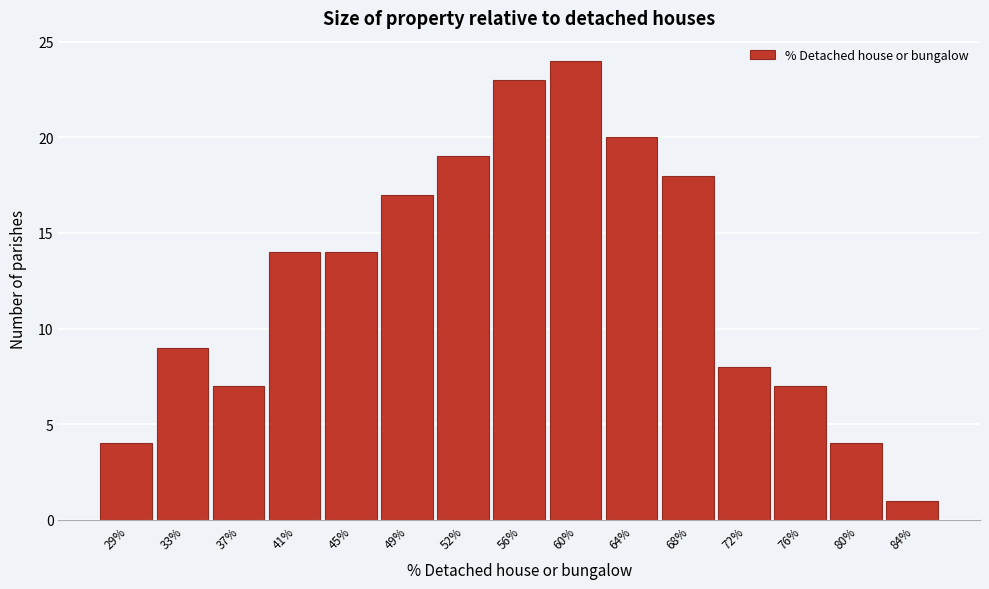

Reading left to right, what are all the values shown in this chart?

29%=4	33%=9	37%=7	41%=14	45%=14	49%=17	52%=19	56%=23	60%=24	64%=20	68%=18	72%=8	76%=7	80%=4	84%=1